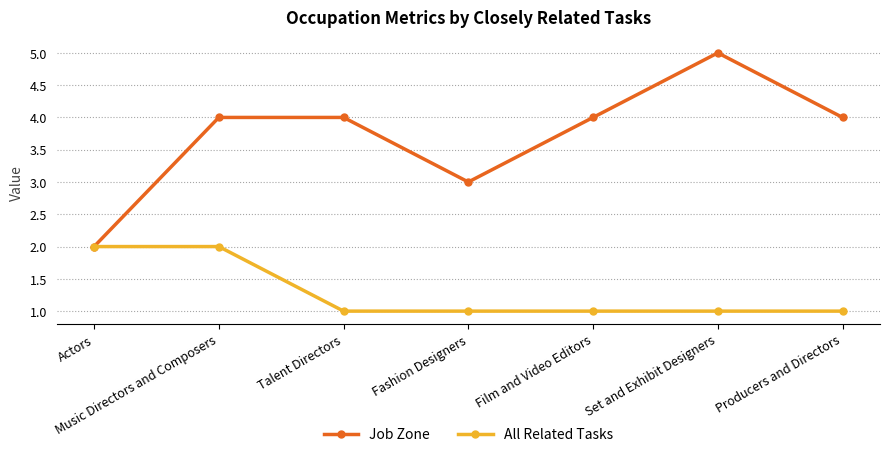

Which label corresponds to the largest value in the chart?

Set and Exhibit Designers